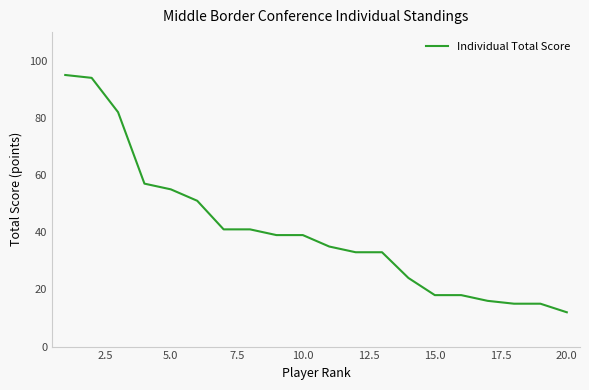

What is the minimum value shown in the chart?

12